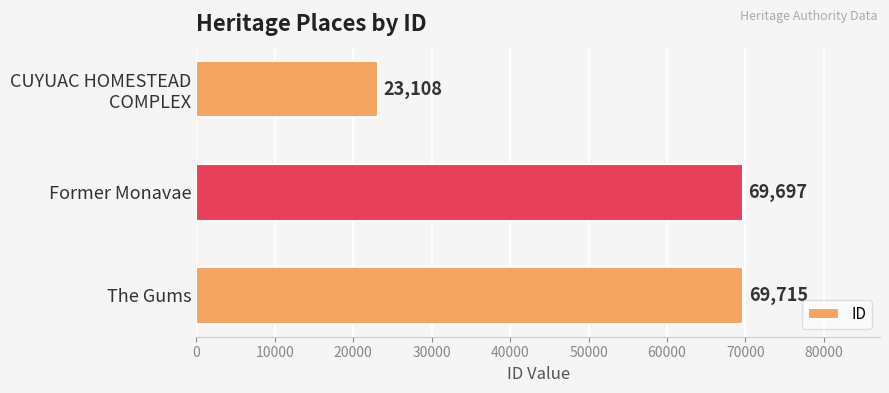

What is the difference between the second highest and minimum values?

46589